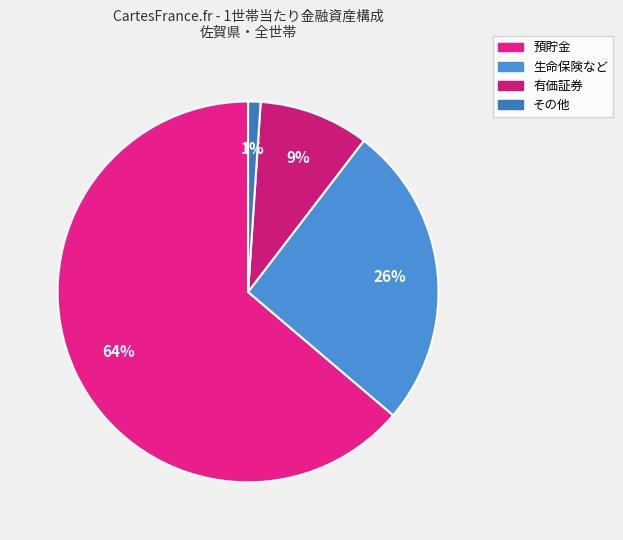

How many segments does this pie chart have?

4